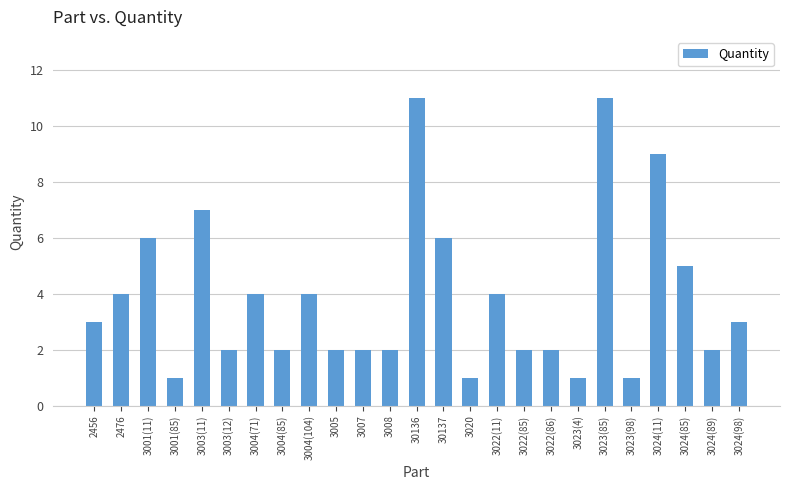

What is the label of the 7th bar from the left?

3004(71)